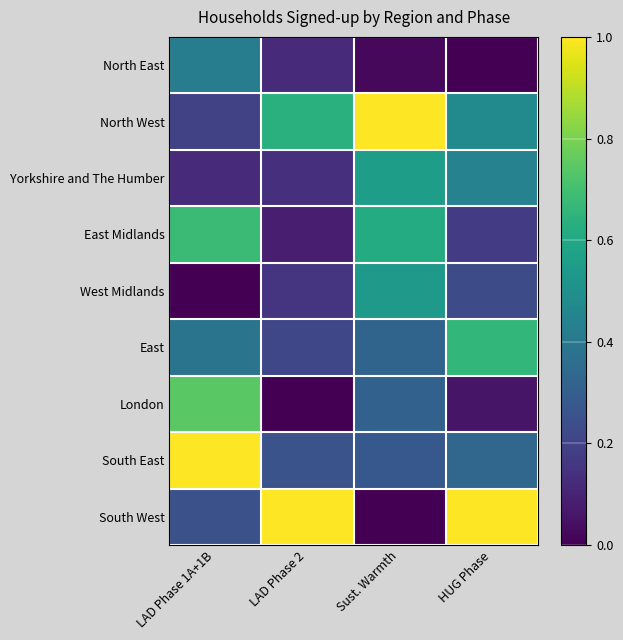

Reading left to right, list all the values displayed in this chart.

North East: LAD Phase 1A+1B=0.4	LAD Phase 2=0.1	Sust. Warmth=0.0	HUG Phase=0.0
North West: LAD Phase 1A+1B=0.2	LAD Phase 2=0.6	Sust. Warmth=1.0	HUG Phase=0.5
Yorkshire and The Humber: LAD Phase 1A+1B=0.1	LAD Phase 2=0.1	Sust. Warmth=0.6	HUG Phase=0.4
East Midlands: LAD Phase 1A+1B=0.7	LAD Phase 2=0.1	Sust. Warmth=0.6	HUG Phase=0.2
West Midlands: LAD Phase 1A+1B=0.0	LAD Phase 2=0.2	Sust. Warmth=0.5	HUG Phase=0.2
East: LAD Phase 1A+1B=0.4	LAD Phase 2=0.2	Sust. Warmth=0.3	HUG Phase=0.7
London: LAD Phase 1A+1B=0.7	LAD Phase 2=0.0	Sust. Warmth=0.3	HUG Phase=0.1
South East: LAD Phase 1A+1B=1.0	LAD Phase 2=0.3	Sust. Warmth=0.3	HUG Phase=0.3
South West: LAD Phase 1A+1B=0.2	LAD Phase 2=1.0	Sust. Warmth=0.0	HUG Phase=1.0